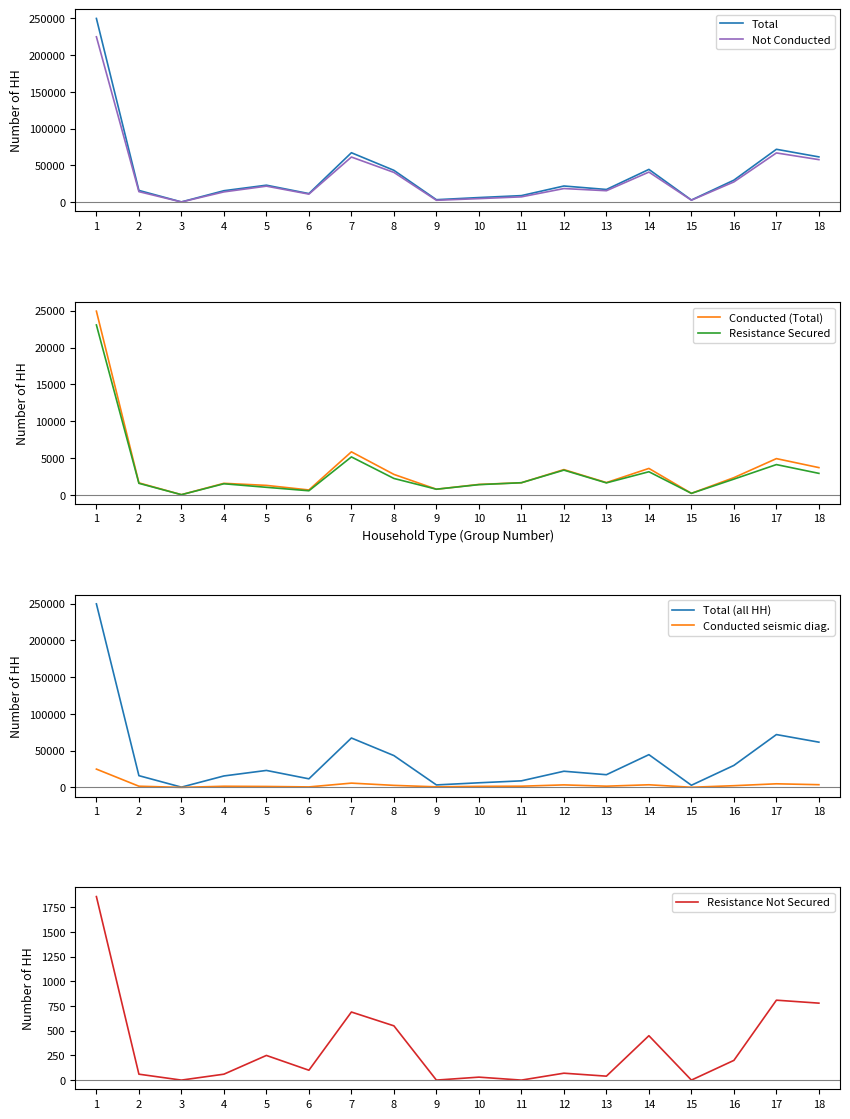

How many categories are shown in the chart?

18